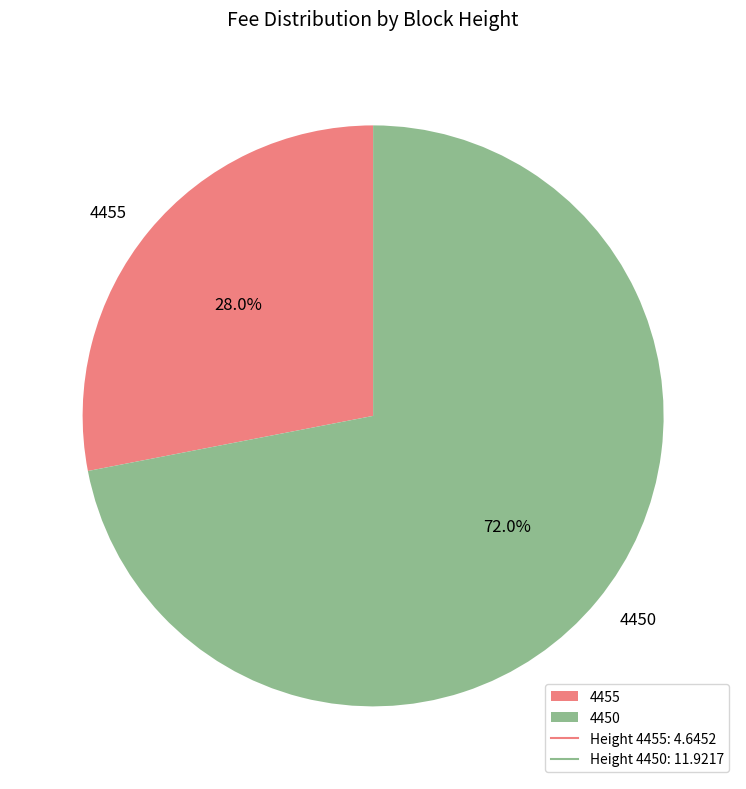

To the nearest percent, what percentage of the pie is 4455?

28%